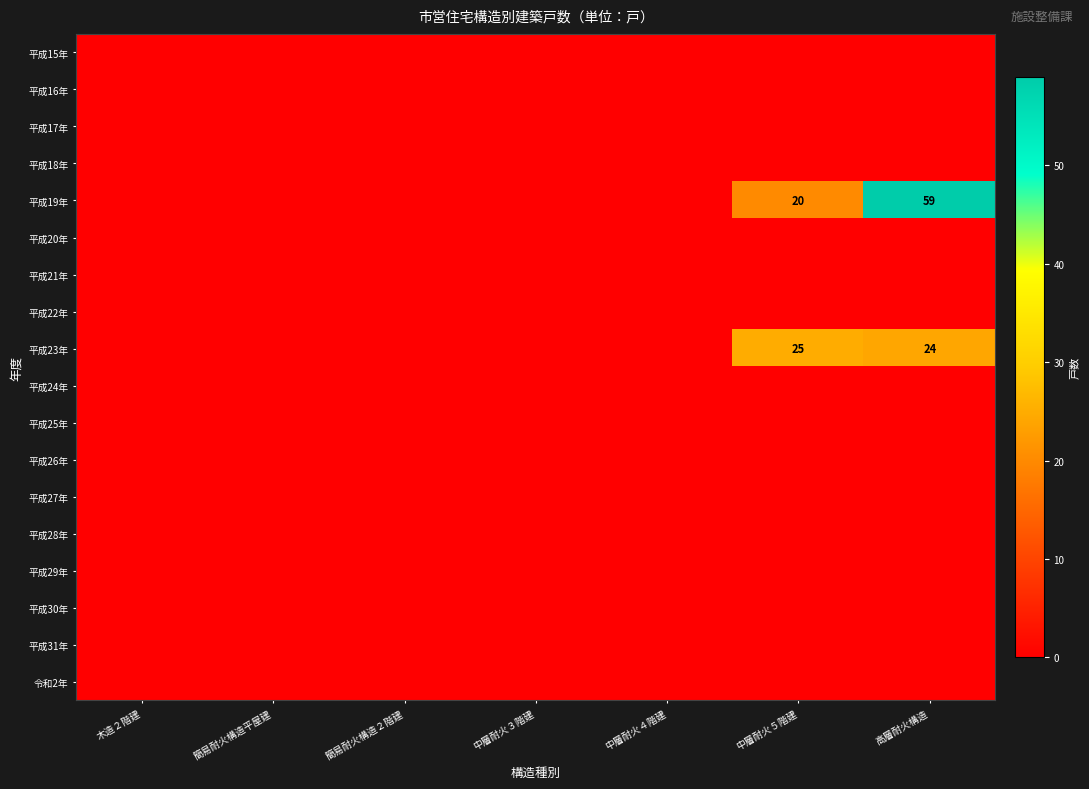

Which category has the highest value across all series?

高層耐火構造